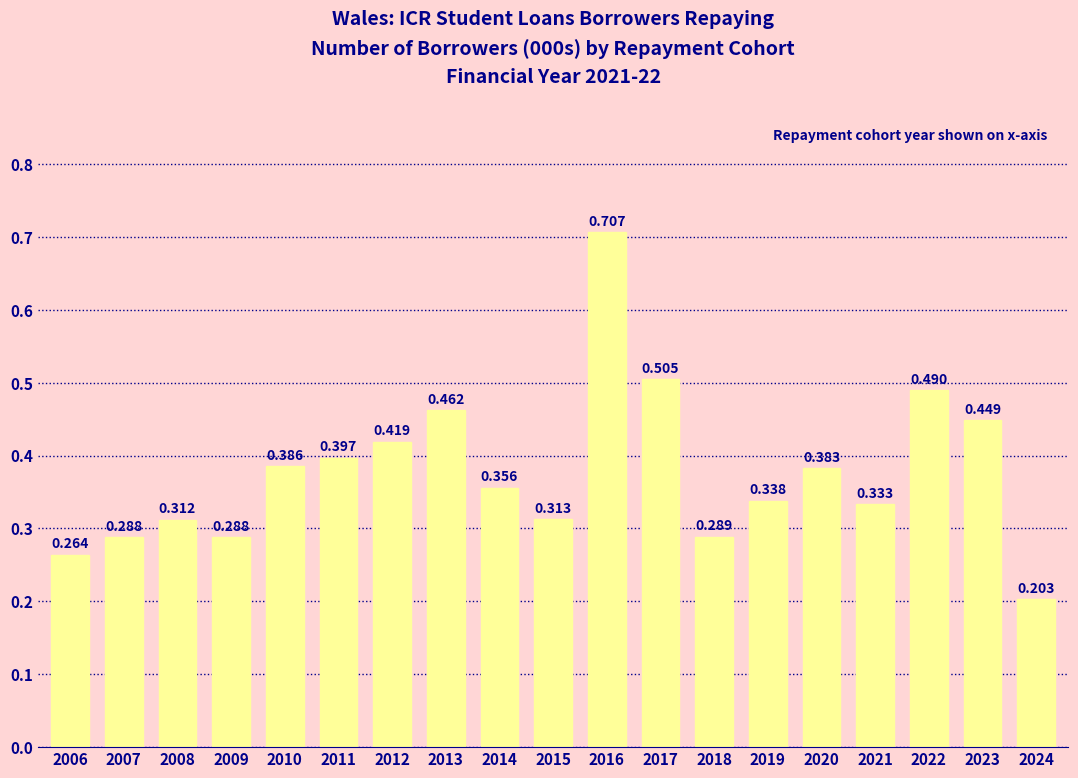

Rank the categories by value from highest to lowest.

2016, 2017, 2022, 2013, 2023, 2012, 2011, 2010, 2020, 2014, 2019, 2021, 2015, 2008, 2018, 2007, 2009, 2006, 2024